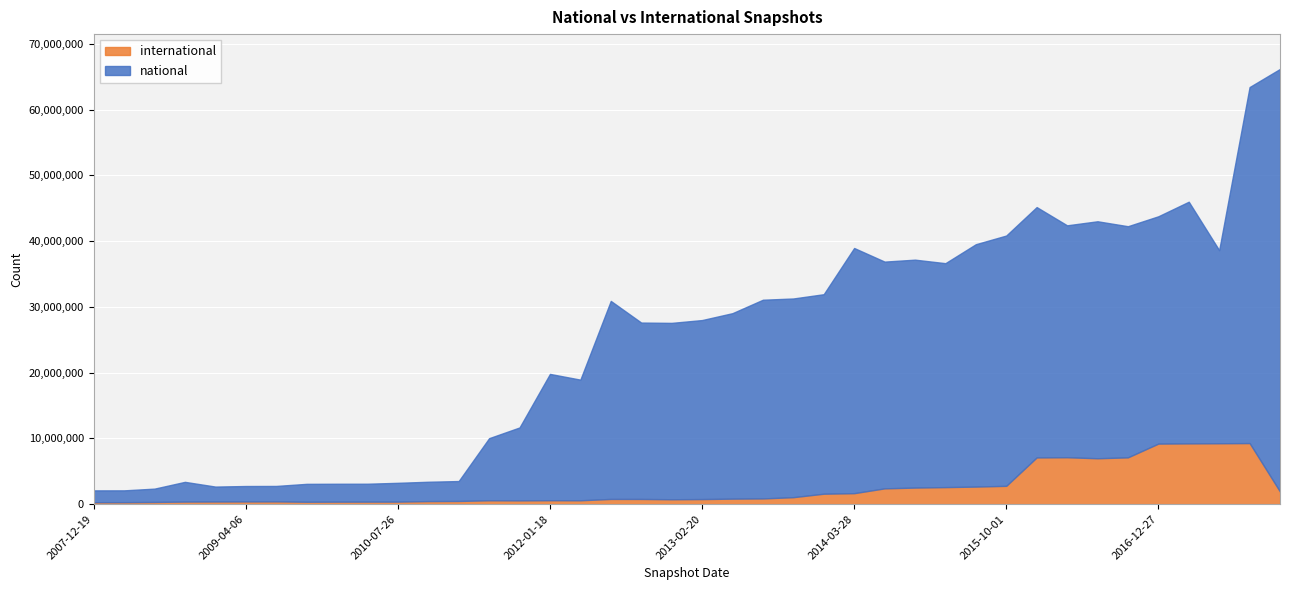

True or false: national and international cross at least once.

False